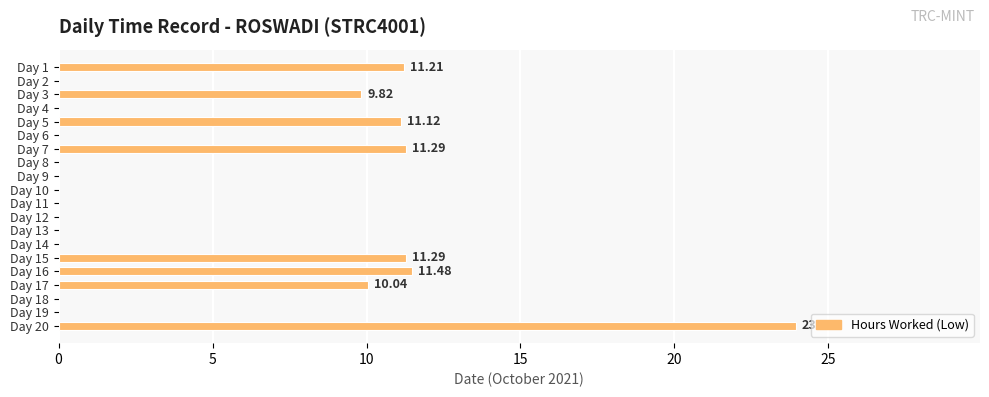

Between Day 10 and Day 17, which is larger?

Day 17